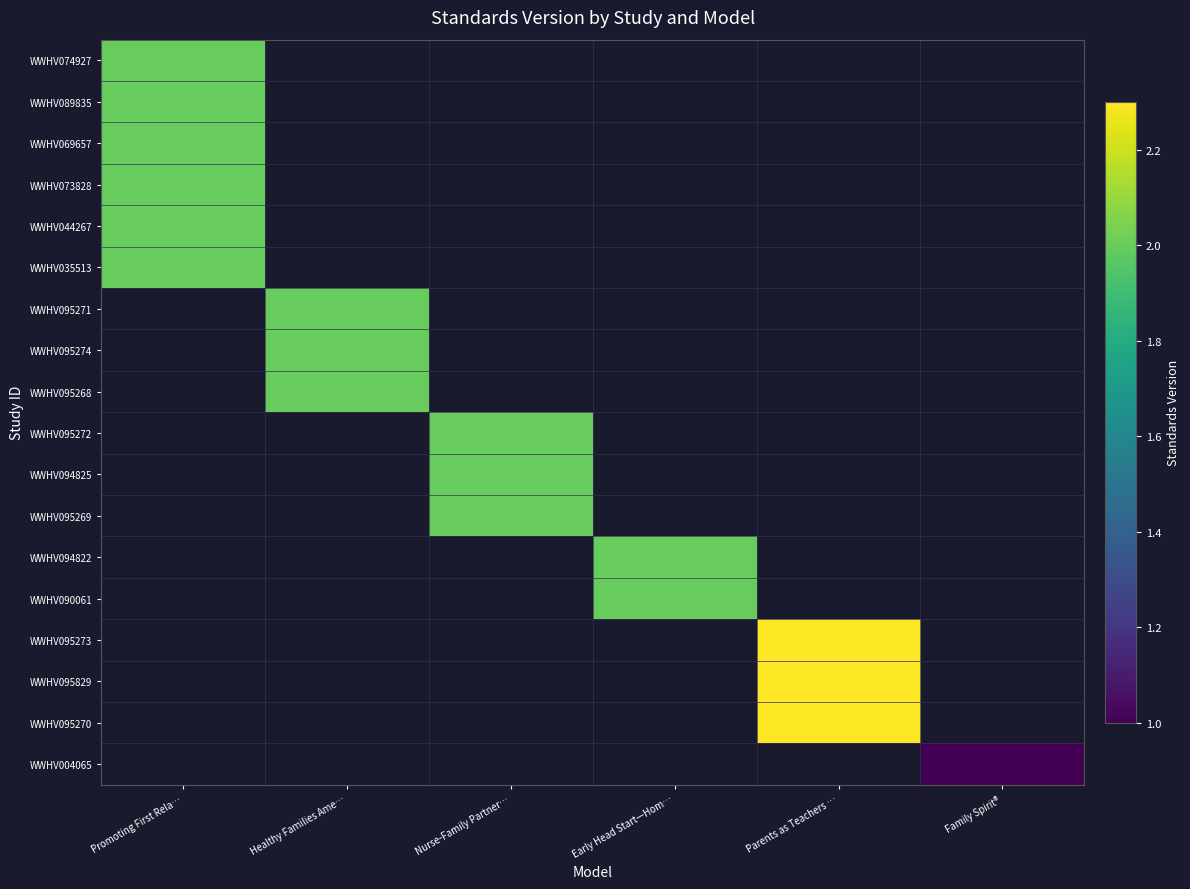

At which category does the chart reach its minimum across all series?

Family Spirit®